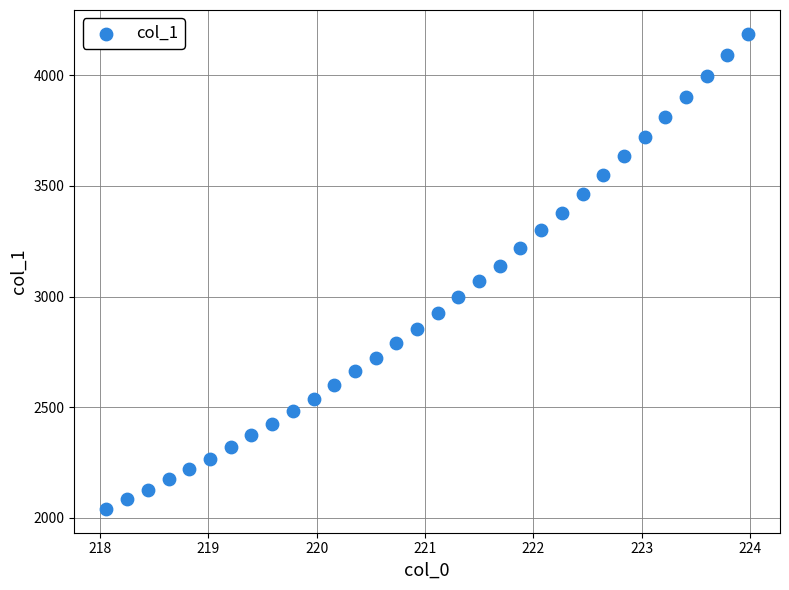

What is the range of X values (max minus min)?

5.9